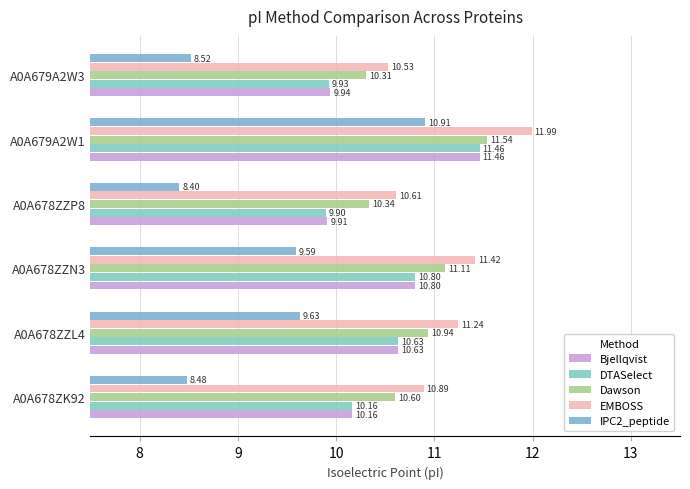

What is the highest value of the EMBOSS series?

12.0